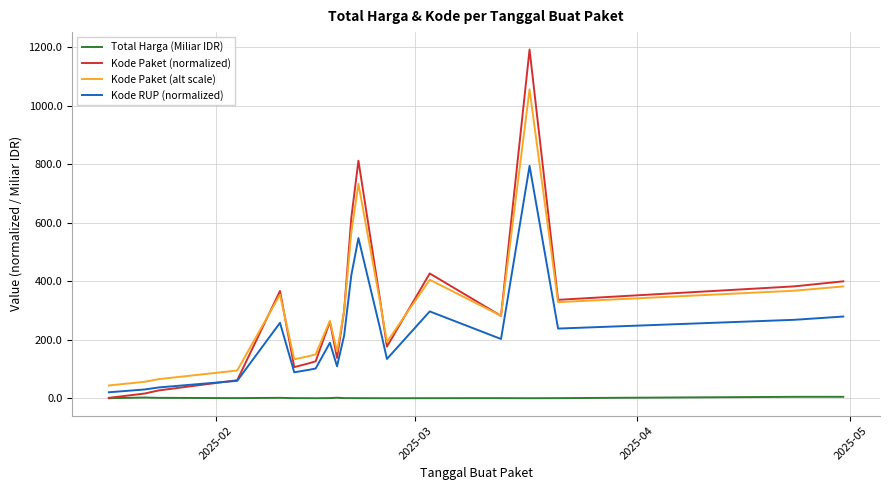

What is the highest value of the Kode RUP (normalized) series?

794.0